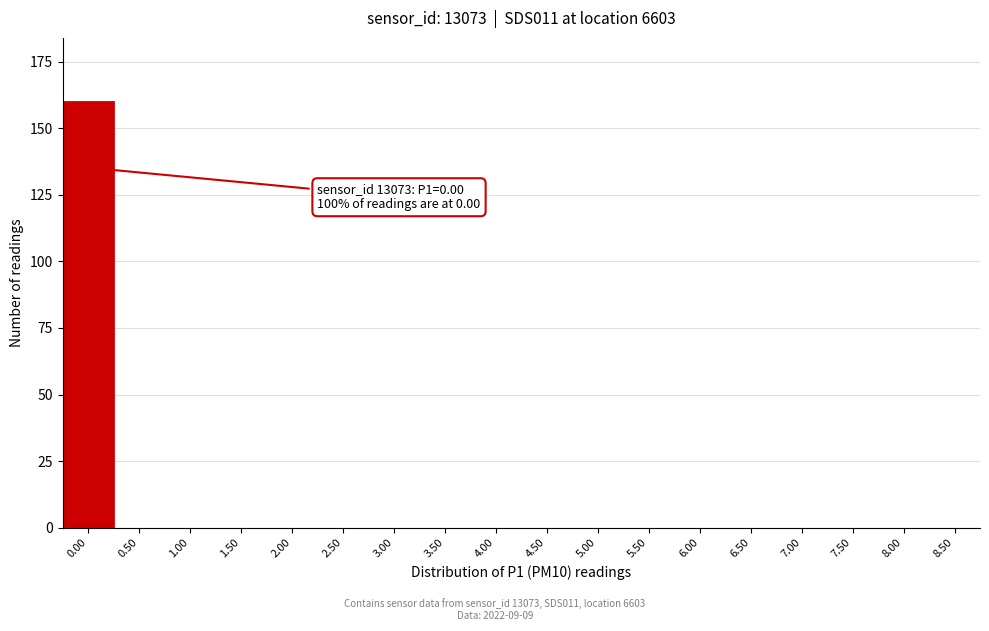

Reading left to right, extract all data points from this chart.

0.00=160	0.50=0	1.00=0	1.50=0	2.00=0	2.50=0	3.00=0	3.50=0	4.00=0	4.50=0	5.00=0	5.50=0	6.00=0	6.50=0	7.00=0	7.50=0	8.00=0	8.50=0